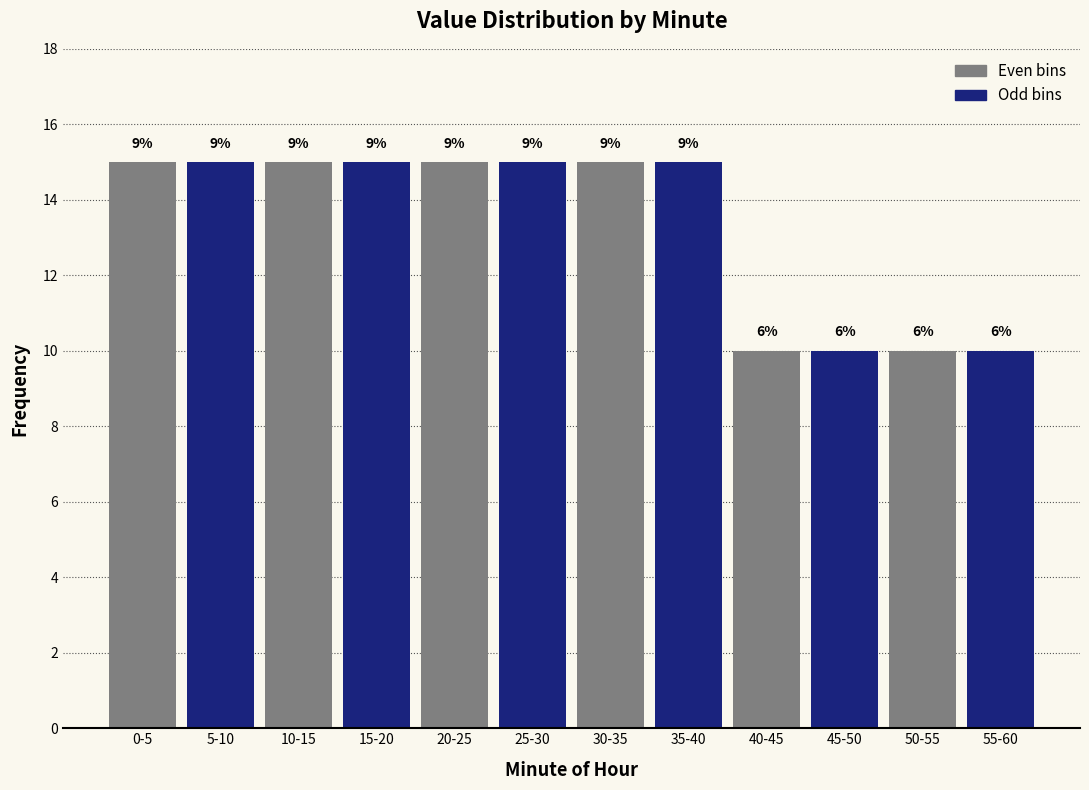

Does the chart contain any negative values?

No